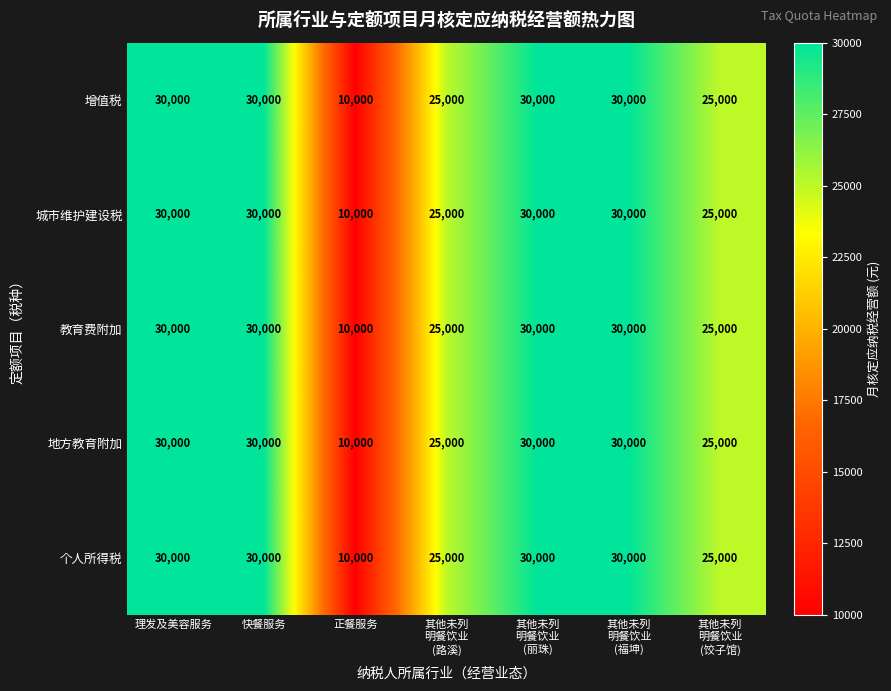

What is the average value of the 增值税 series?

25714